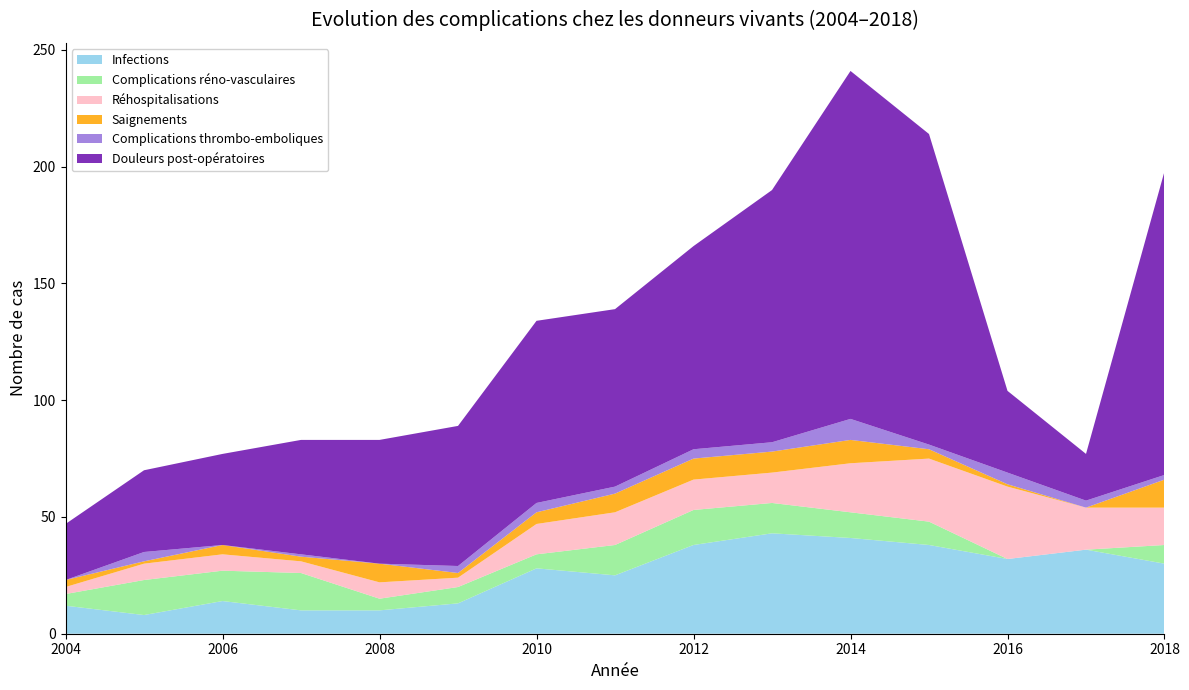

Reading right to left, what are all the values shown in this chart?

Infections: 2018=30	2017=36	2016=32	2015=38	2014=41	2013=43	2012=38	2011=25	2010=28	2009=13	2008=10	2007=10	2006=14	2005=8	2004=12
Complications réno-vasculaires: 2018=8	2017=0	2016=0	2015=10	2014=11	2013=13	2012=15	2011=13	2010=6	2009=7	2008=5	2007=16	2006=13	2005=15	2004=5
Réhospitalisations: 2018=16	2017=18	2016=31	2015=27	2014=21	2013=13	2012=13	2011=14	2010=13	2009=4	2008=7	2007=5	2006=7	2005=7	2004=3
Saignements: 2018=12	2017=0	2016=1	2015=4	2014=10	2013=9	2012=9	2011=8	2010=5	2009=2	2008=8	2007=2	2006=4	2005=1	2004=3
Complications thrombo-emboliques: 2018=2	2017=3	2016=5	2015=2	2014=9	2013=4	2012=4	2011=3	2010=4	2009=3	2008=0	2007=1	2006=0	2005=4	2004=0
Douleurs post-opératoires: 2018=130	2017=20	2016=35	2015=133	2014=149	2013=108	2012=87	2011=76	2010=78	2009=60	2008=53	2007=49	2006=39	2005=35	2004=24